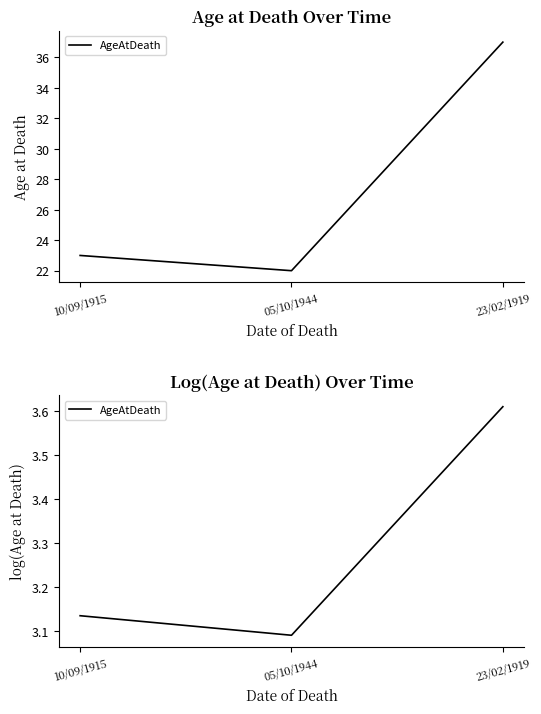

What is the change in value from 05/10/1944 to 23/02/1919?

+0.5